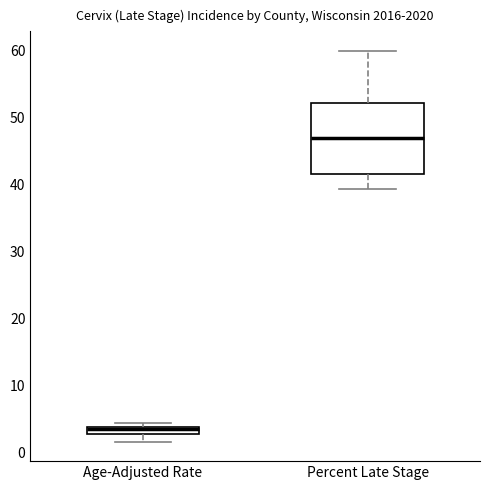

Where does the lower whisker of the box for Percent Late Stage end on the y-axis? The values are not printed on the chart, so give them approximately, as read against the axis.

39